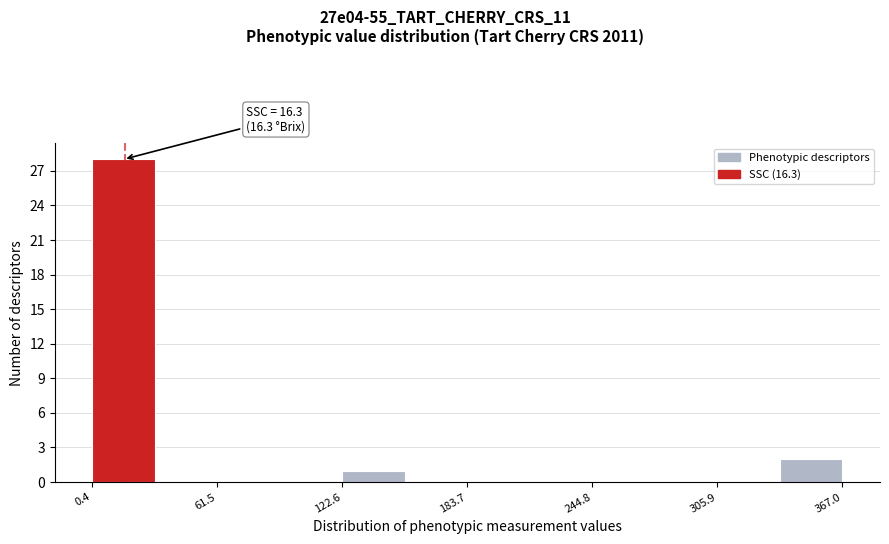

Around what value on the x-axis is the tallest bar? Give the approximate position of its centre, as read against the axis.

20